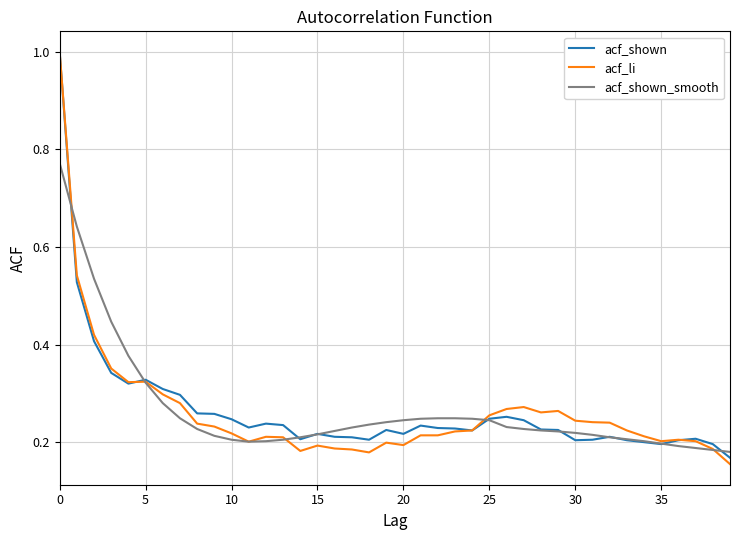

Which series has the widest spread of values?

acf_li